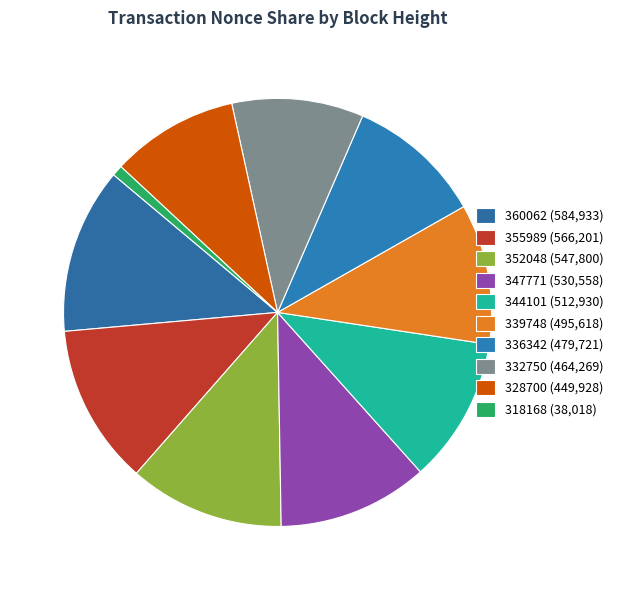

What is the smallest slice in the pie chart?

318168